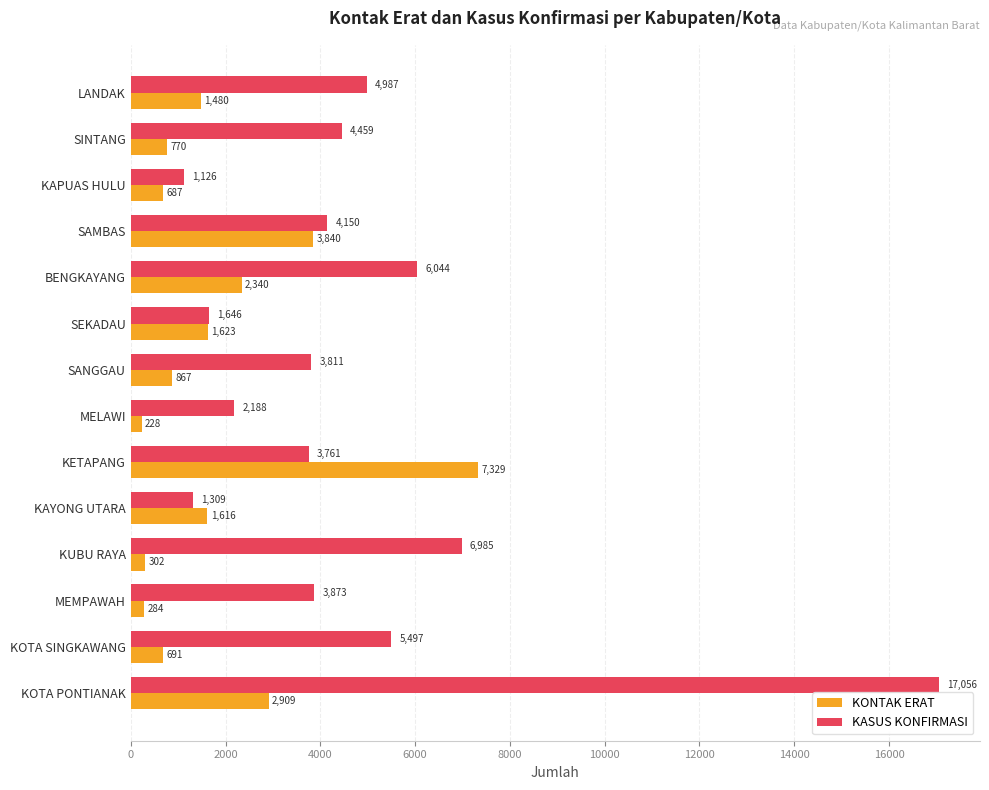

List the series in order of their overall mean, lowest first.

KONTAK ERAT, KASUS KONFIRMASI